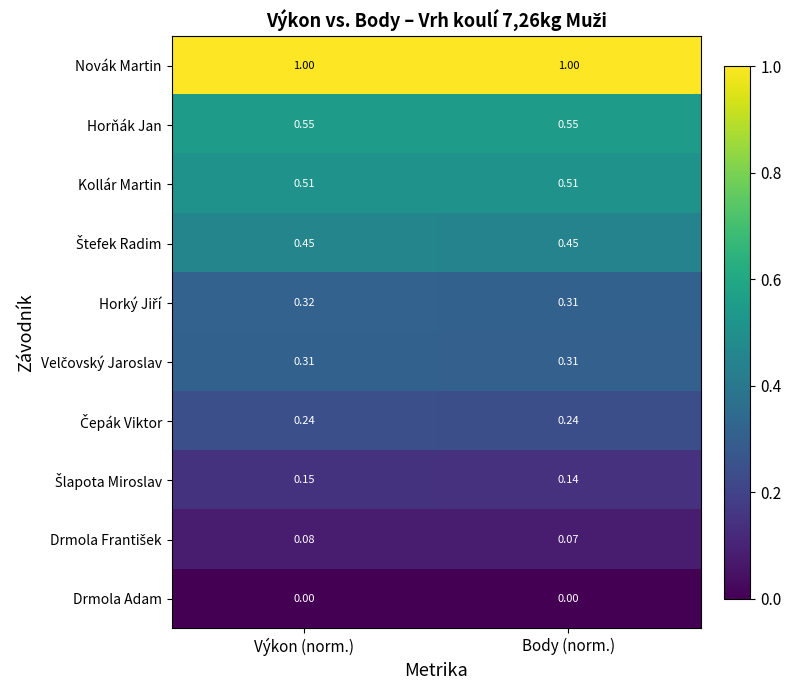

At which category is the sum across all series the highest?

Výkon (norm.)